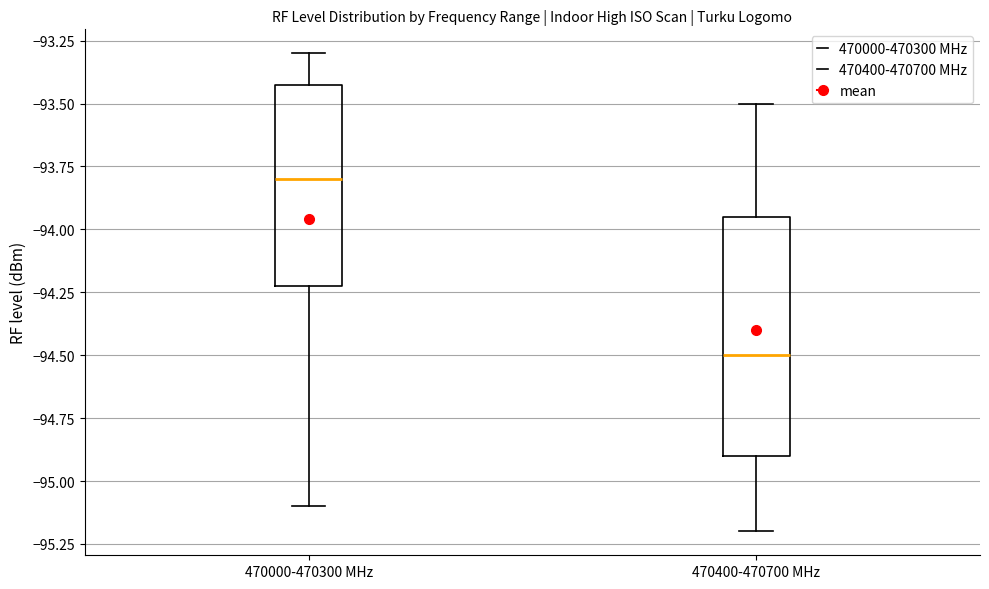

Which box's median line is the highest?

470000-470300 MHz